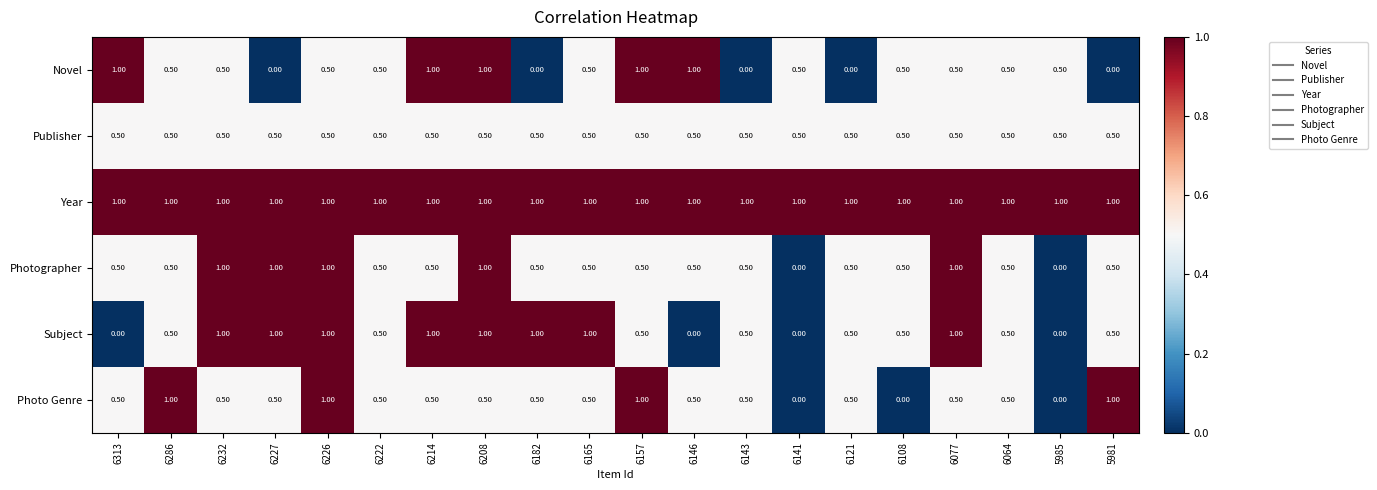

What is the spread (max minus min) of values at 6227?

1.0